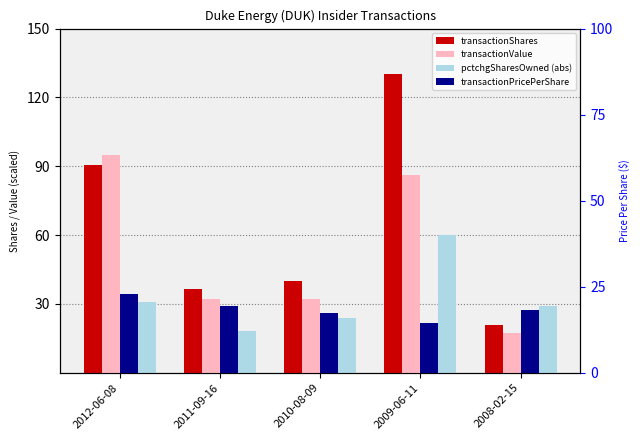

At which category is the sum across all series the highest?

2009-06-11